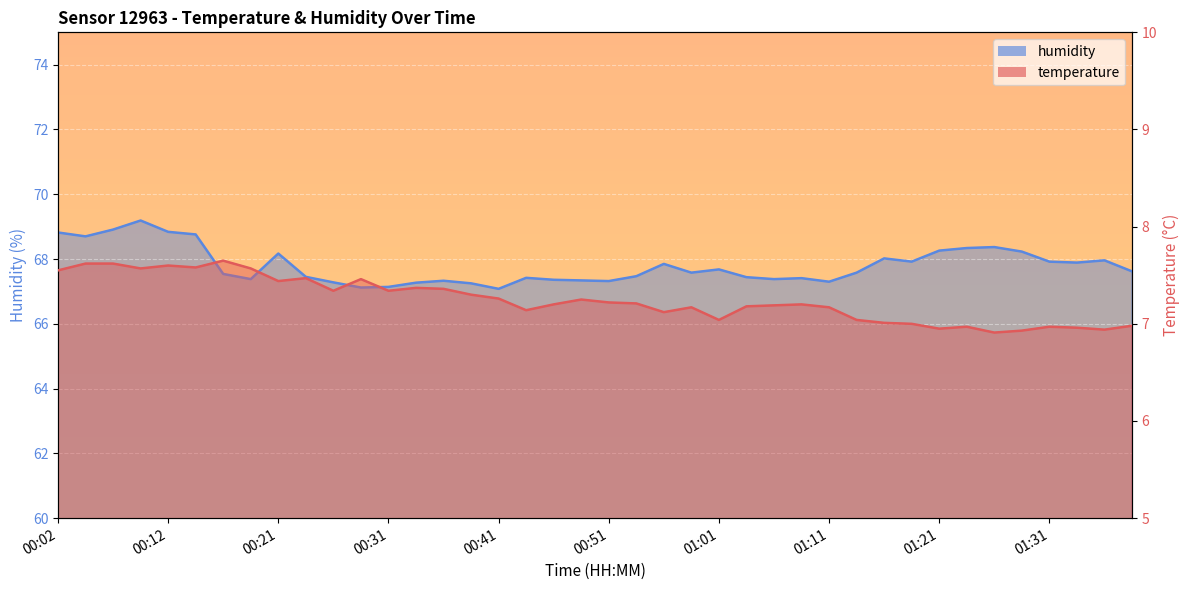

What are all the series names shown in the legend?

temperature, humidity